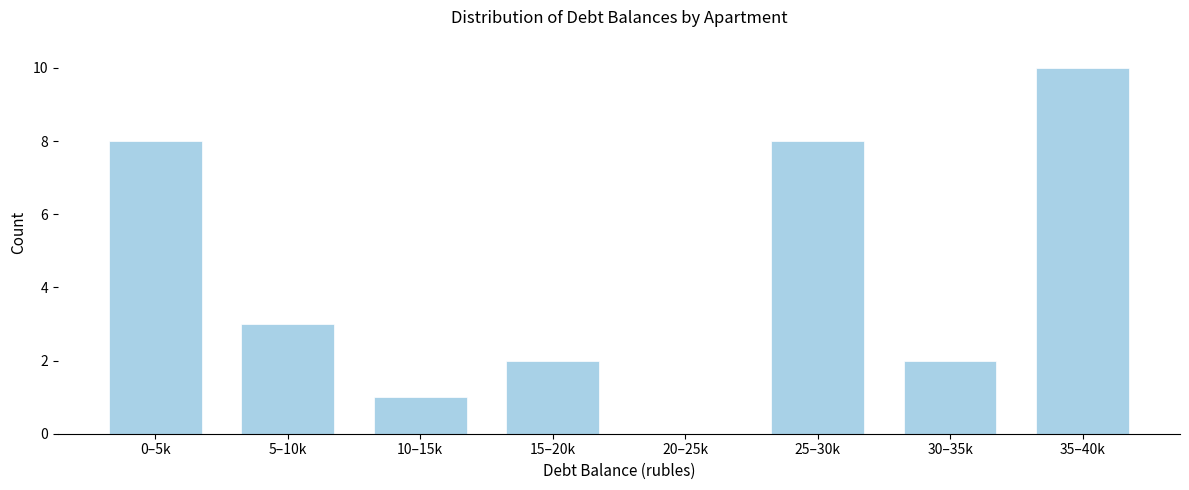

Reading left to right, what are all the values shown in this chart?

0–5k=8	5–10k=3	10–15k=1	15–20k=2	20–25k=0	25–30k=8	30–35k=2	35–40k=10